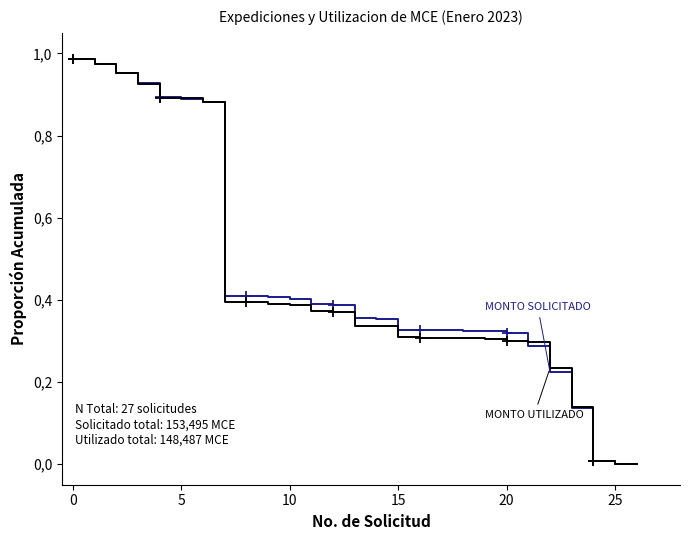

True or false: MONTO UTILIZADO (MCE) has more than 0 interior local peaks.

False